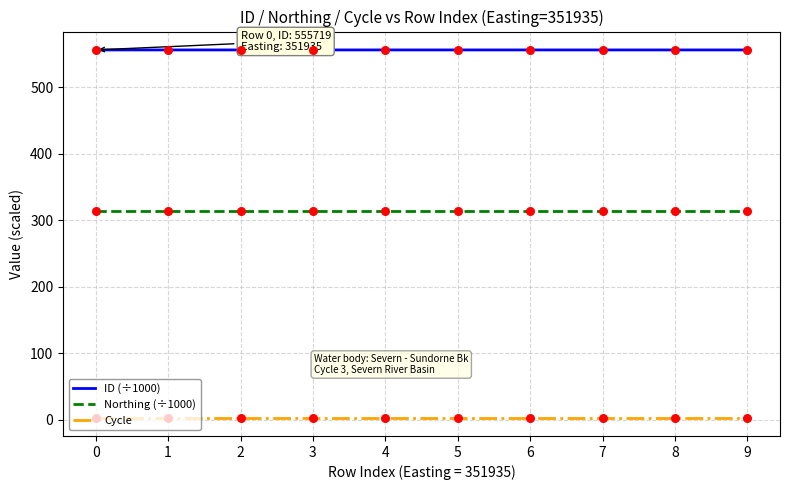

Which series has the largest range (max minus min)?

ID (÷1000)